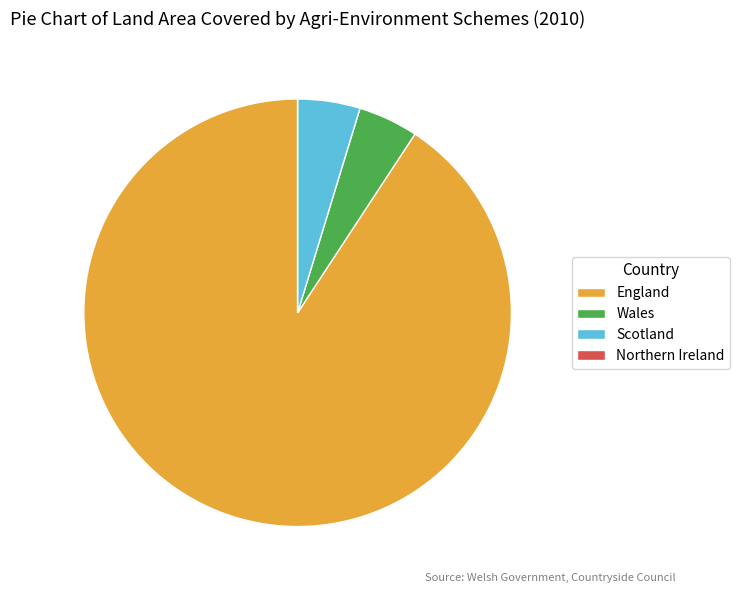

What is the largest slice in the pie chart?

England